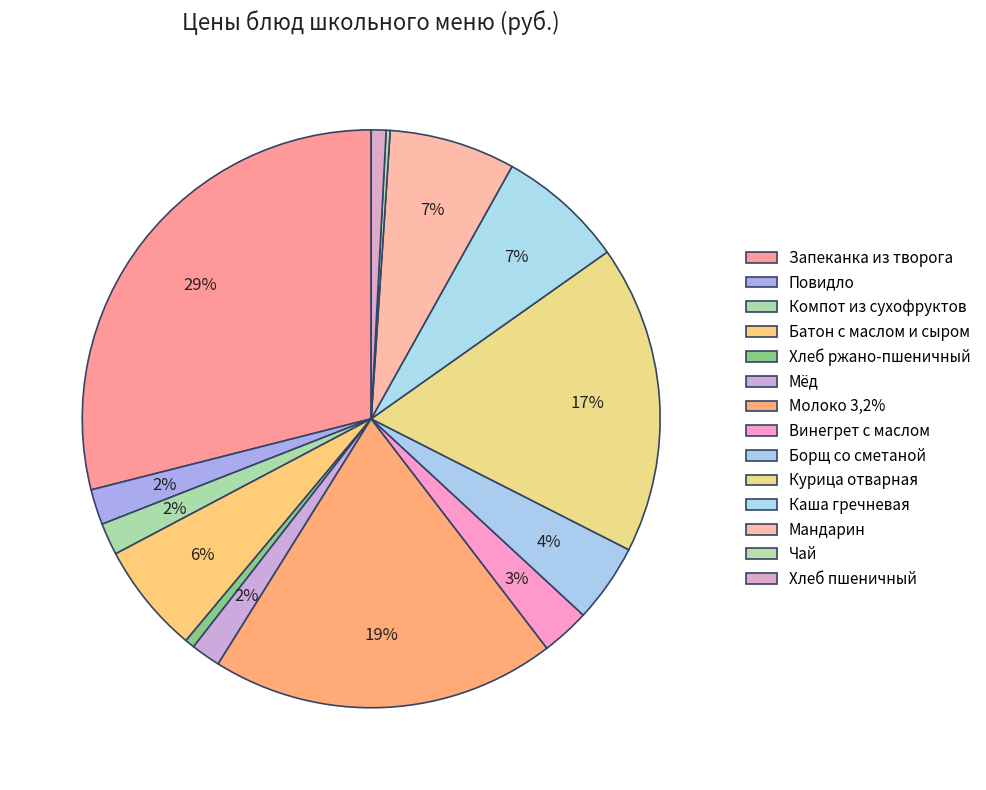

Between Чай and Винегрет с маслом, which is larger?

Винегрет с маслом